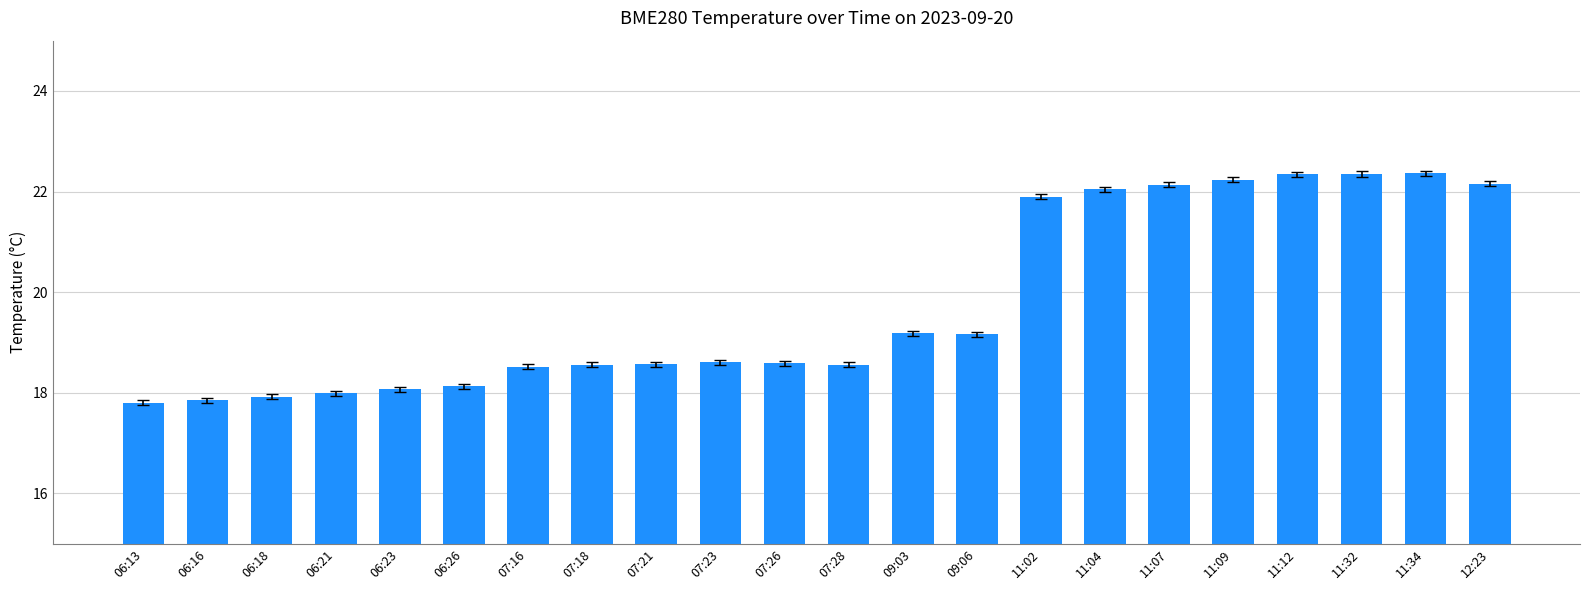

What is the value of the 18th bar from the left?

22.2